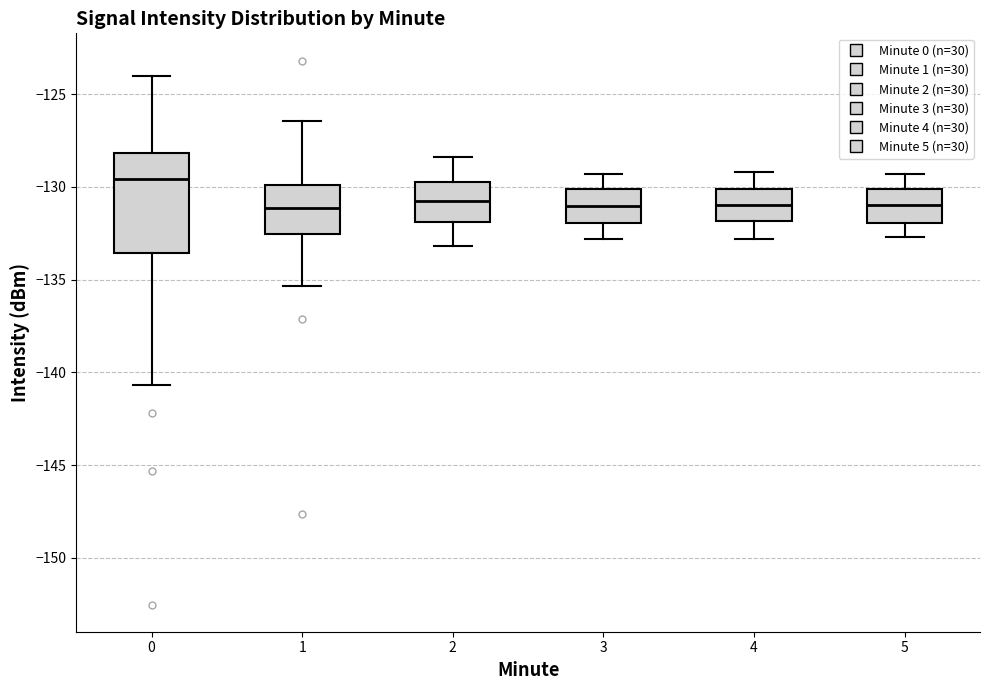

Which box's median line is the highest?

0